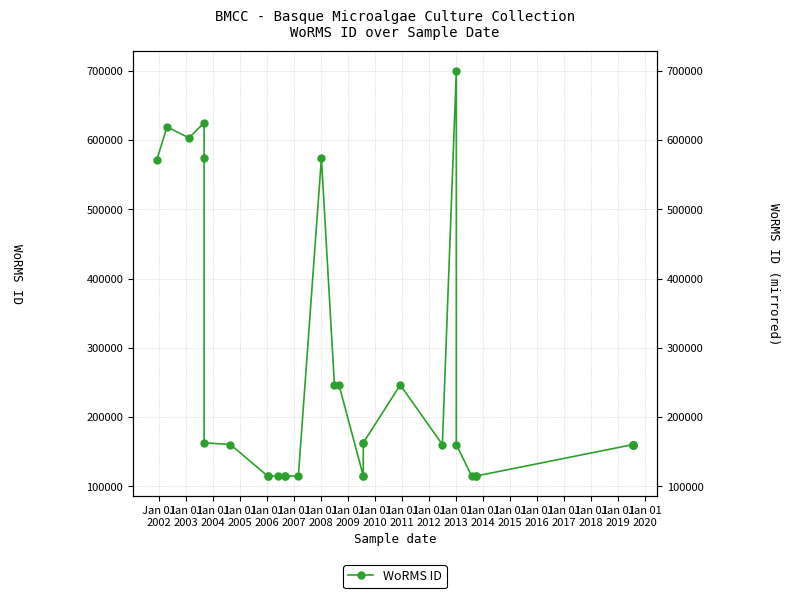

Does the chart display data point markers on the line(s)?

Yes